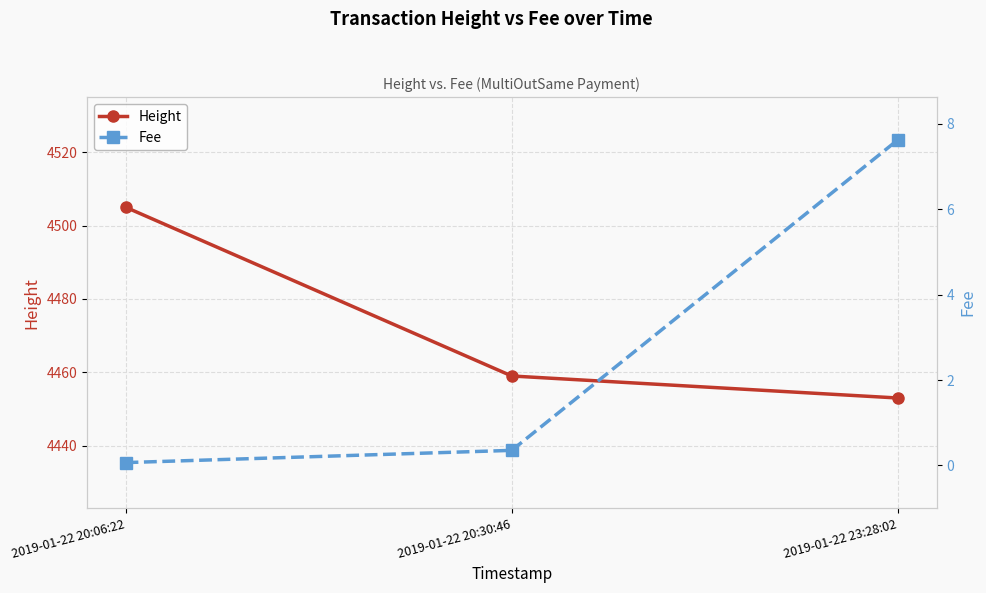

What is the difference between the maximum and minimum values in the Height series?

52